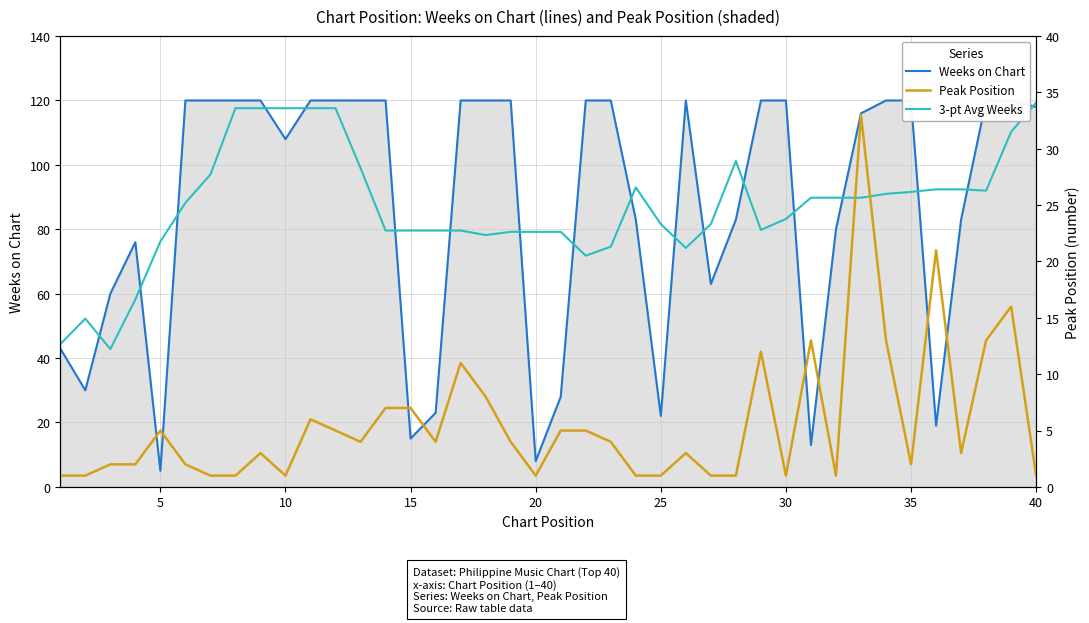

What is the difference between the maximum and second lowest values in the Weeks on Chart series?

112.0